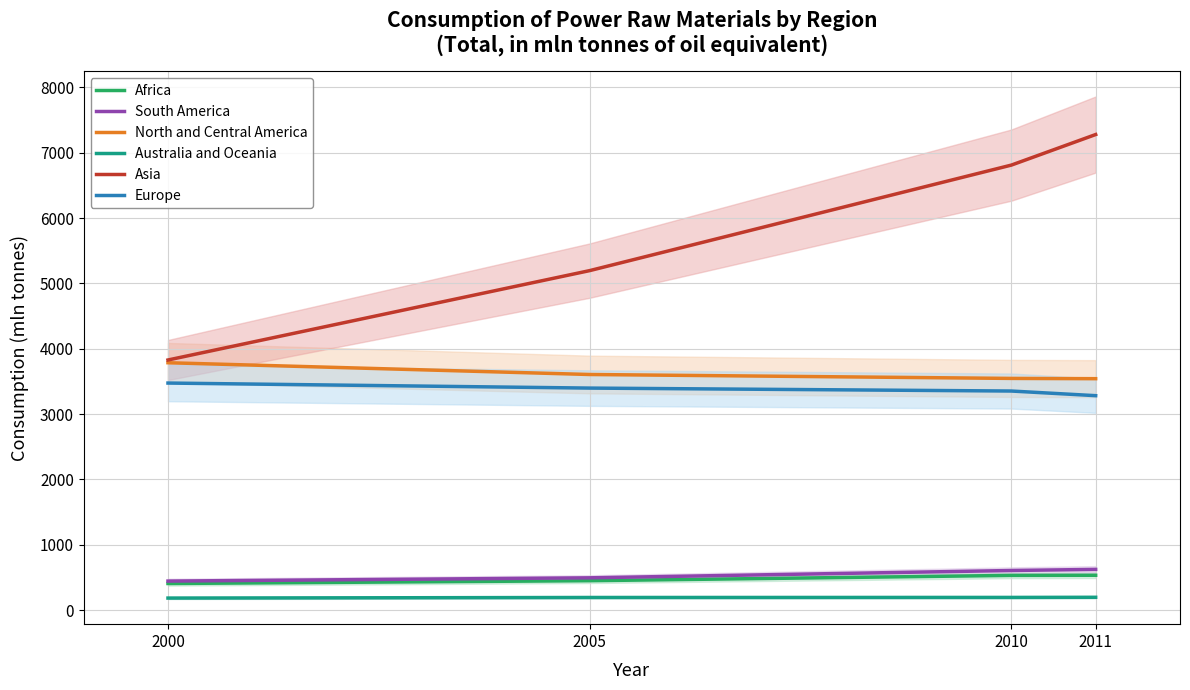

Read the Africa value at 2000, to the nearest 10.

410